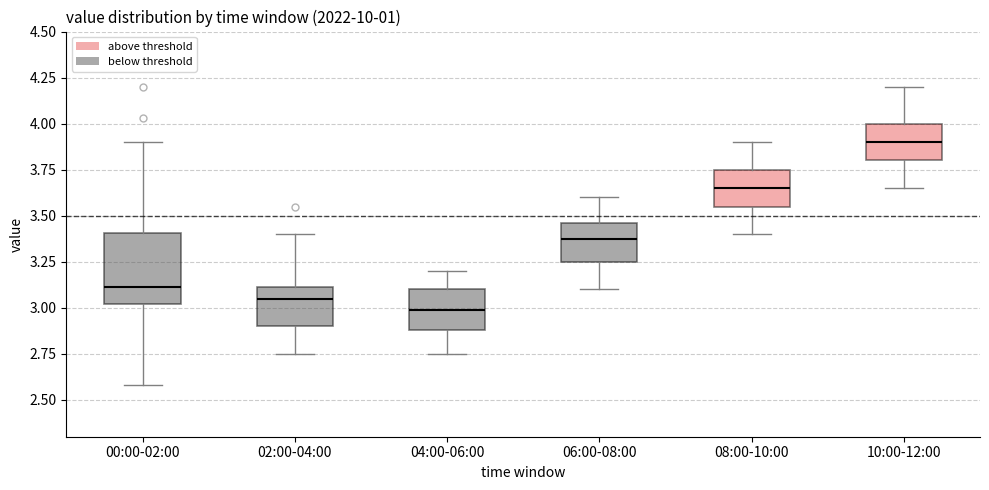

Where is the lower edge of the box for 02:00-04:00 on the y-axis? The values are not printed on the chart, so give them approximately, as read against the axis.

2.90